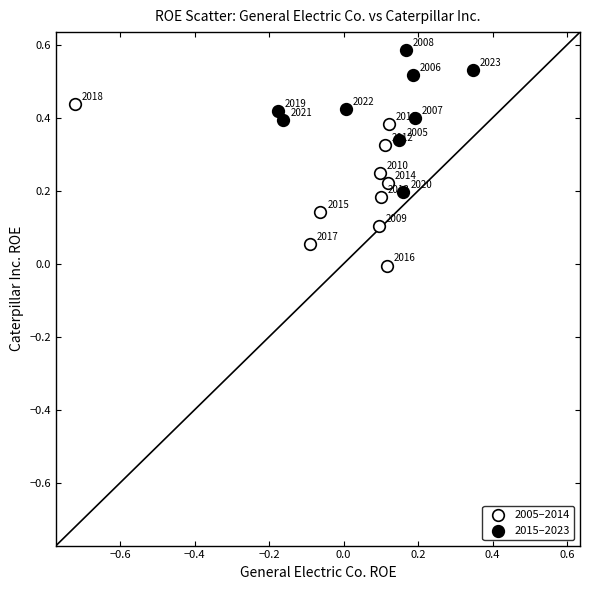

Which series has the largest Y range (max minus min)?

2005–2014